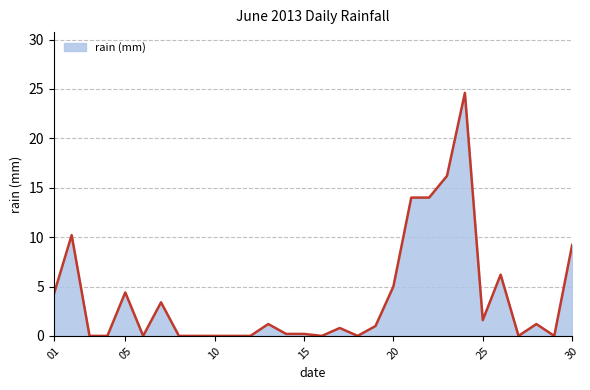

What is the difference between the maximum and minimum values?

24.6